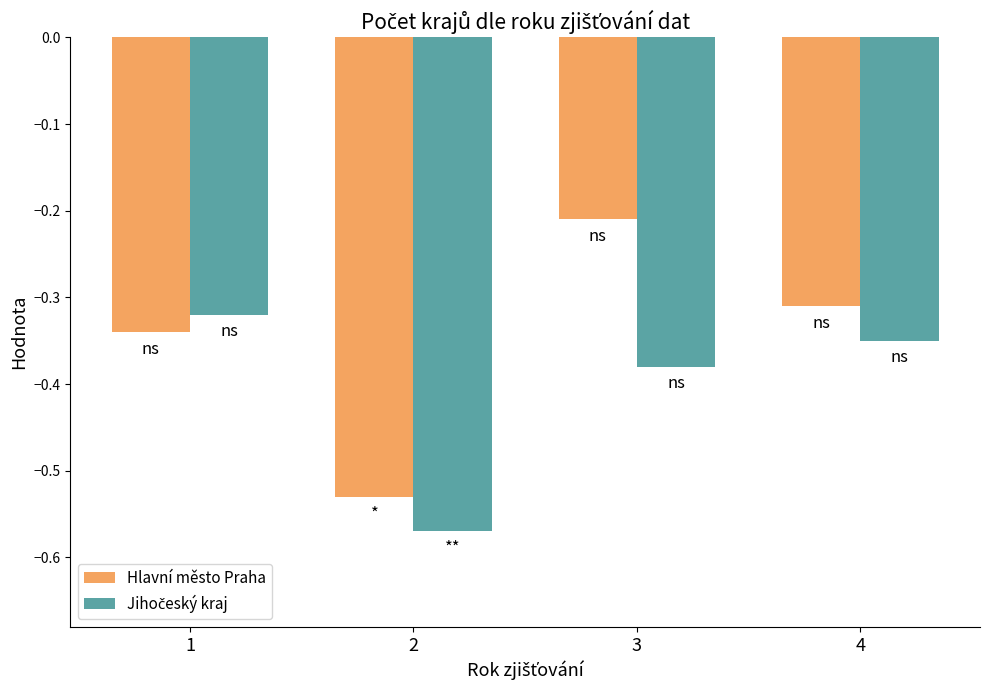

Which category has the highest value across all series?

3